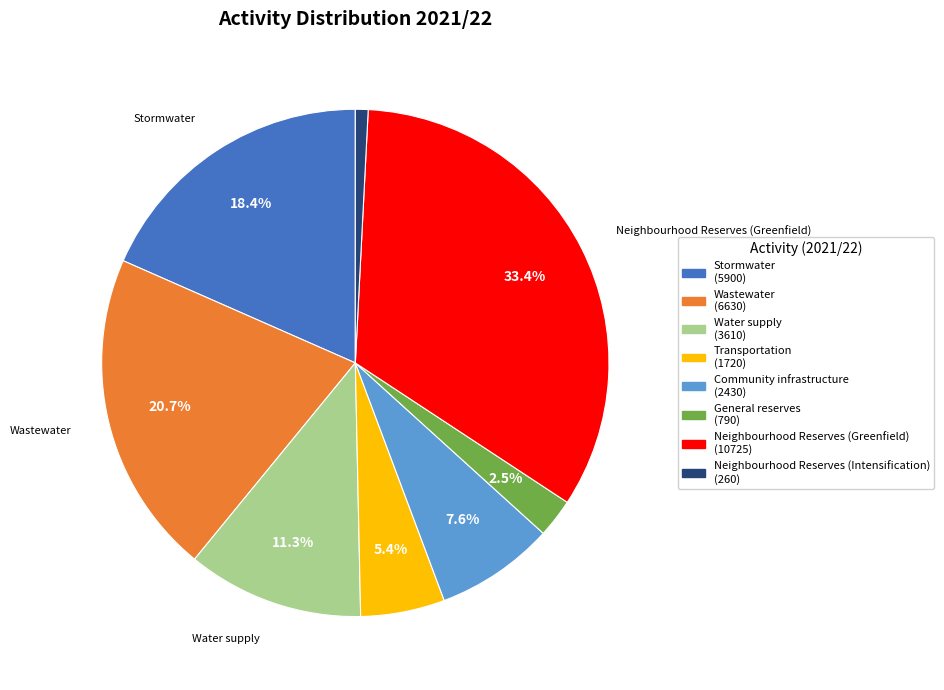

To the nearest percent, what percentage of the pie is Transportation?

5%